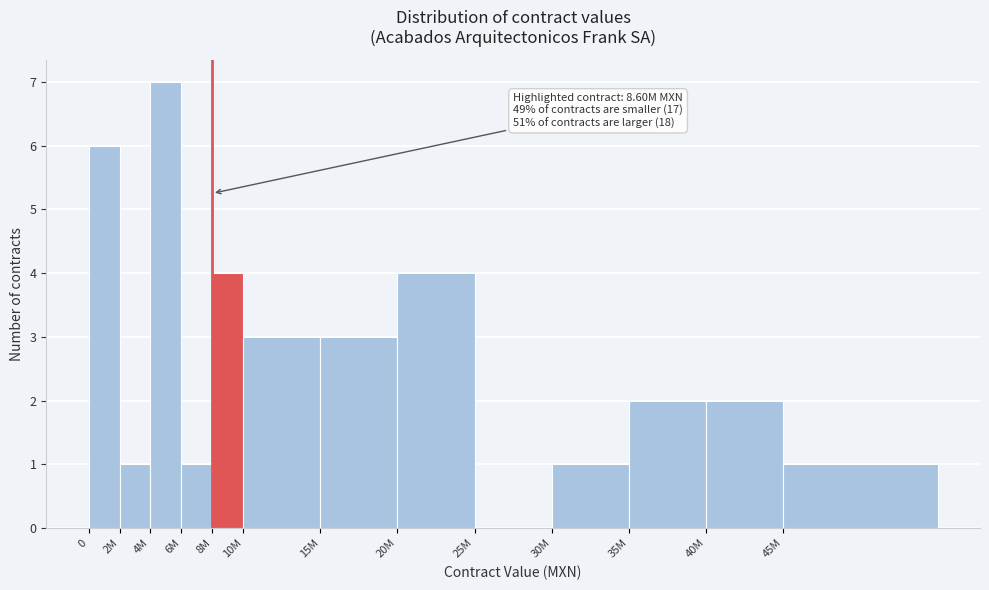

Reading left to right, extract all data points from this chart.

0=6	2M=1	4M=7	6M=1	8M=4	10M=3	15M=3	20M=4	25M=0	30M=1	35M=2	40M=2	45M=1